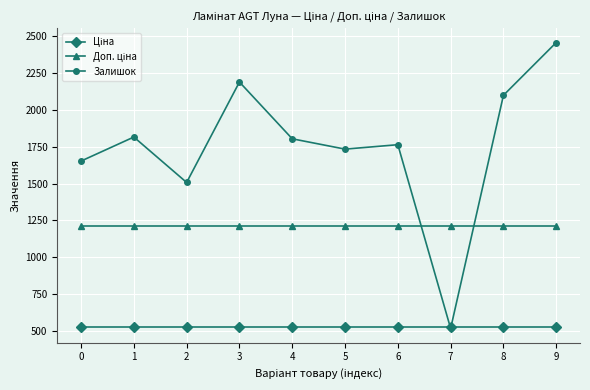

What is the difference between the highest and lowest values at 3?

1660.8